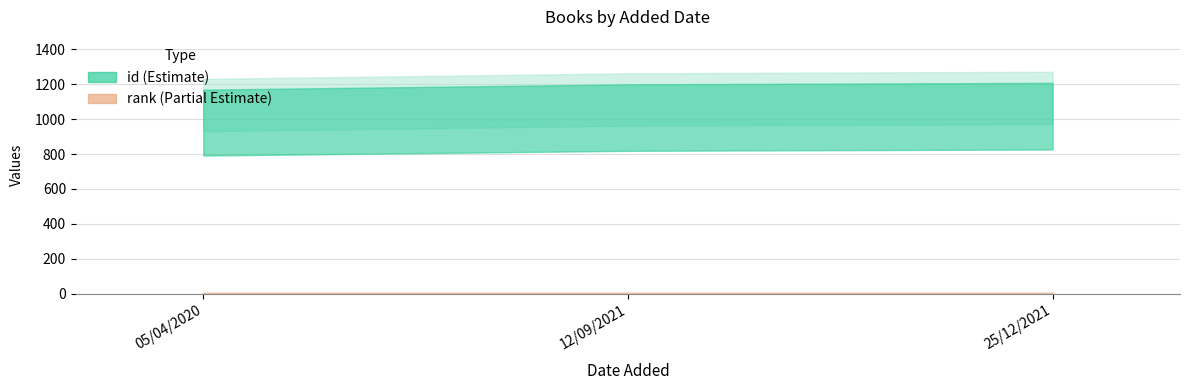

True or false: id has a value of 1122 at 25/12/2021.

True